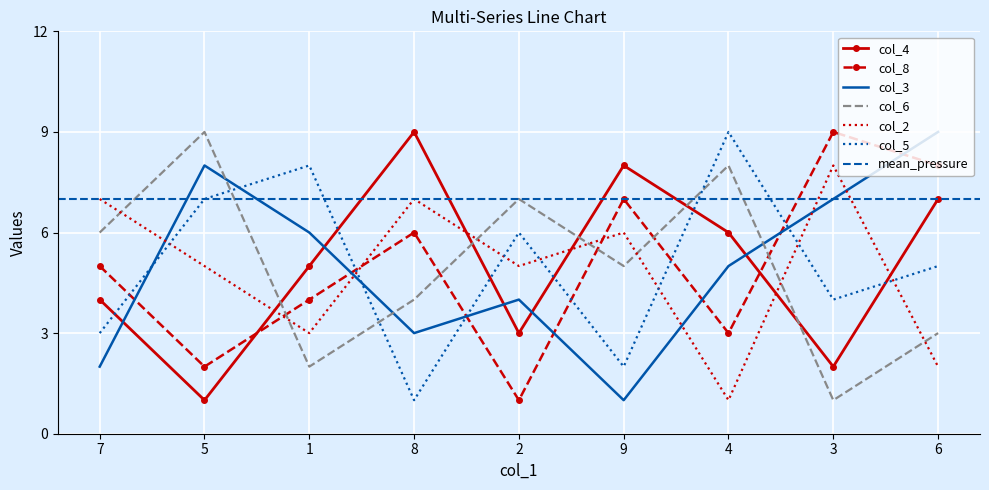

Is this an area chart (filled region under the line)?

No